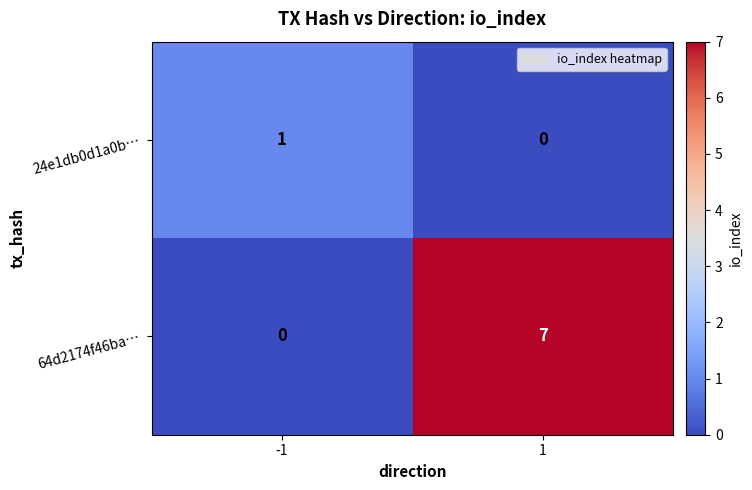

Reading left to right, what are all the values shown in this chart?

24e1db0d1a0b…: 1	0
64d2174f46ba…: 0	7